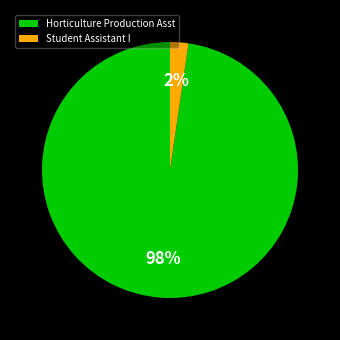

Which category accounts for the majority?

Horticulture Production Asst